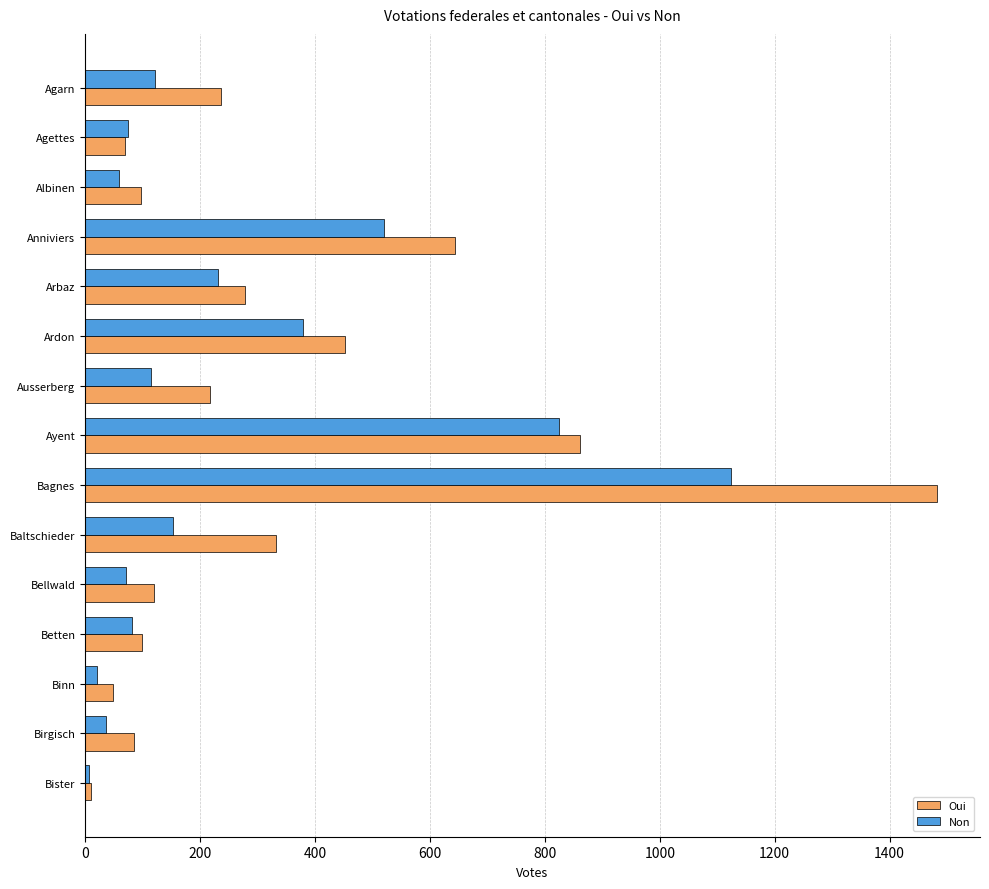

Which category has the highest value in the Non series?

Bagnes